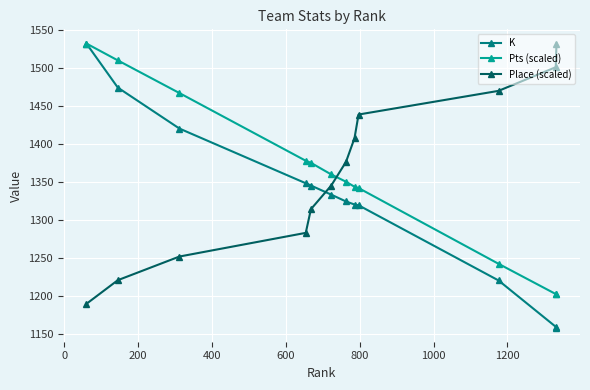

How many lines are shown in the chart?

3